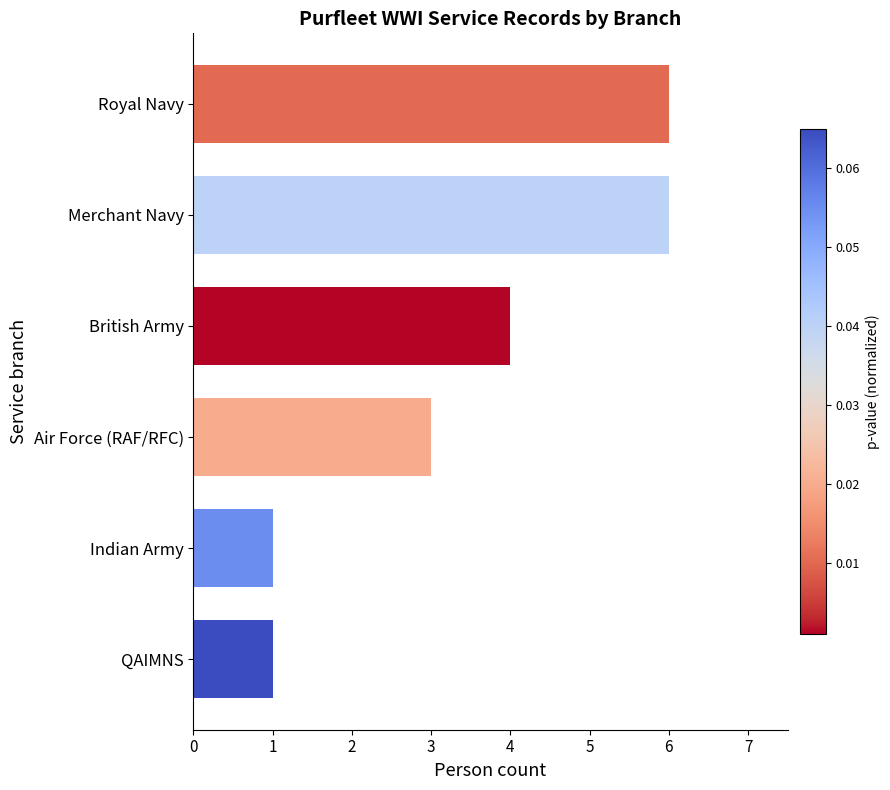

How many series are shown in this chart?

1